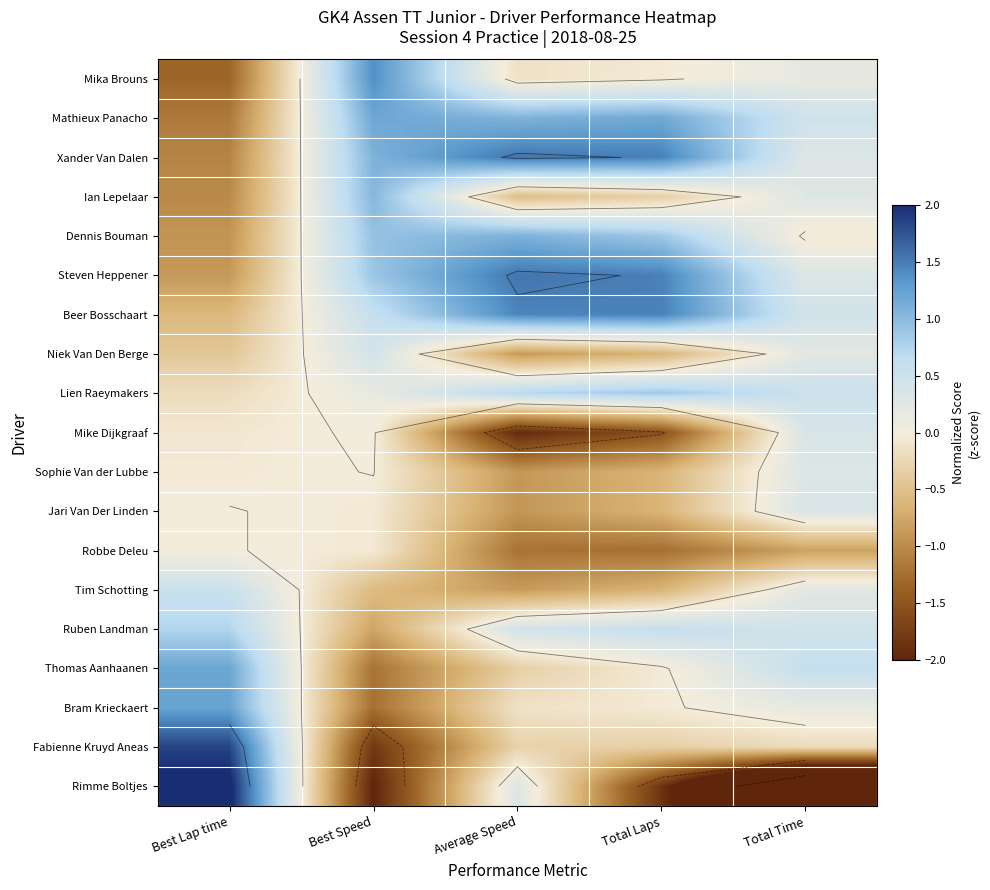

What is the difference between the maximum and minimum values in the Thomas Aanhaanen series?

2.4